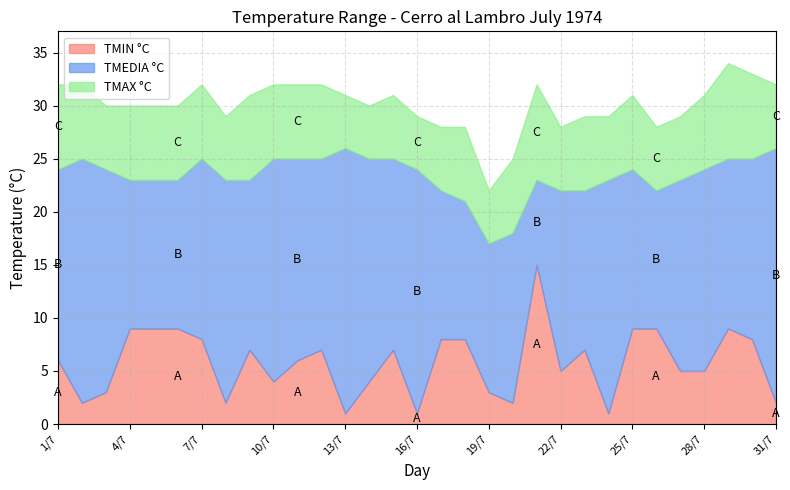

What is the highest value of the TMEDIA °C series?

26